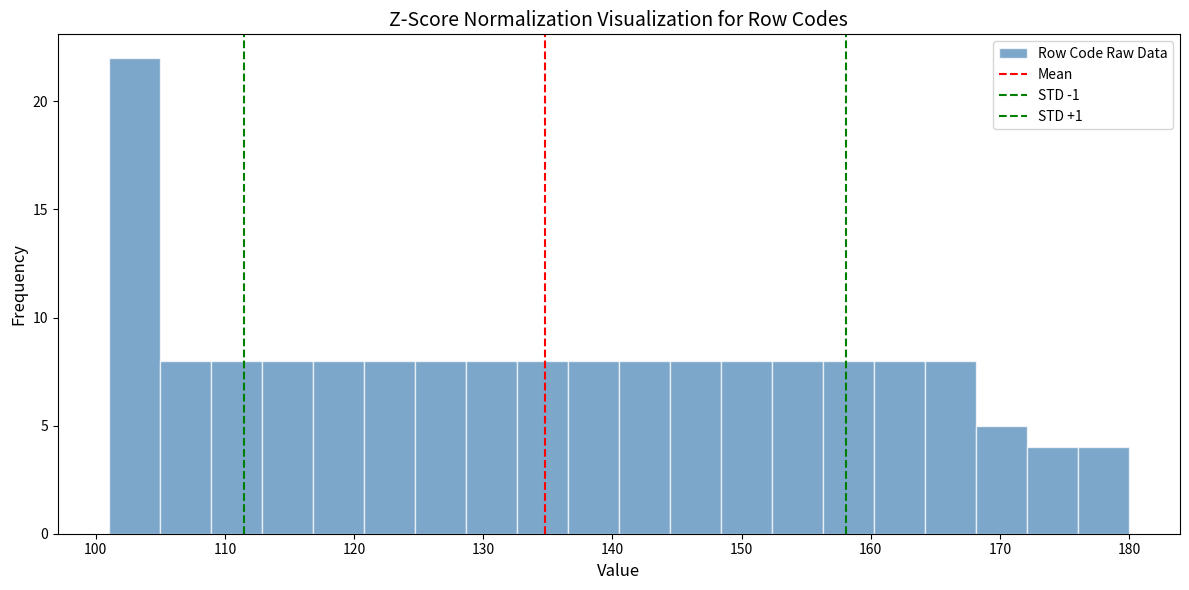

Read against the x-axis, roughly where is the centre of the tallest bar?

103